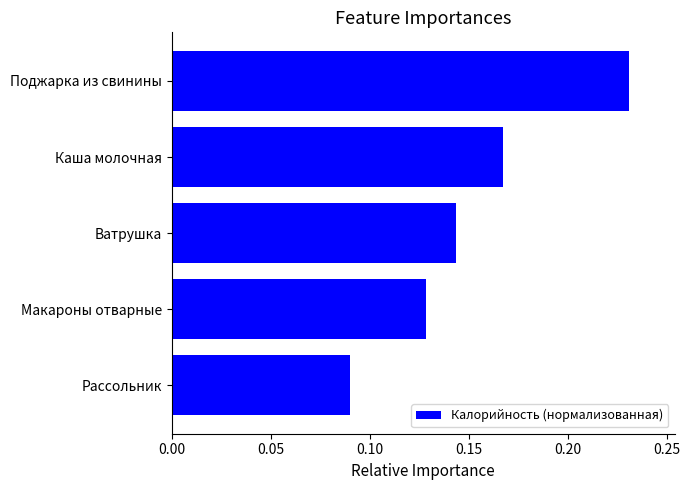

What is the sum of all values?

0.8